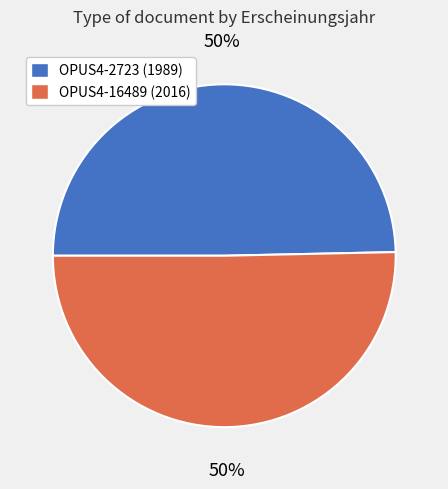

To the nearest percent, what is the average slice percentage?

50%